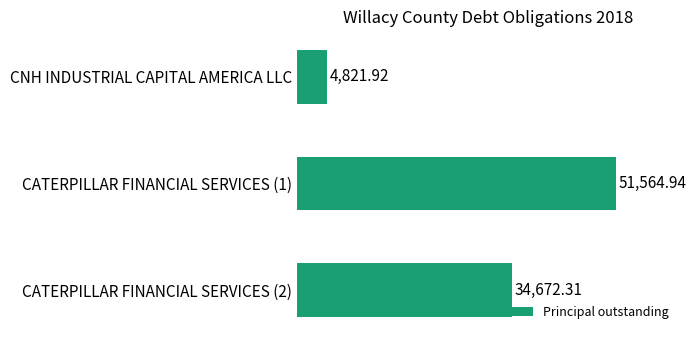

Which has a higher value, CATERPILLAR FINANCIAL SERVICES (2) or CATERPILLAR FINANCIAL SERVICES (1)?

CATERPILLAR FINANCIAL SERVICES (1)